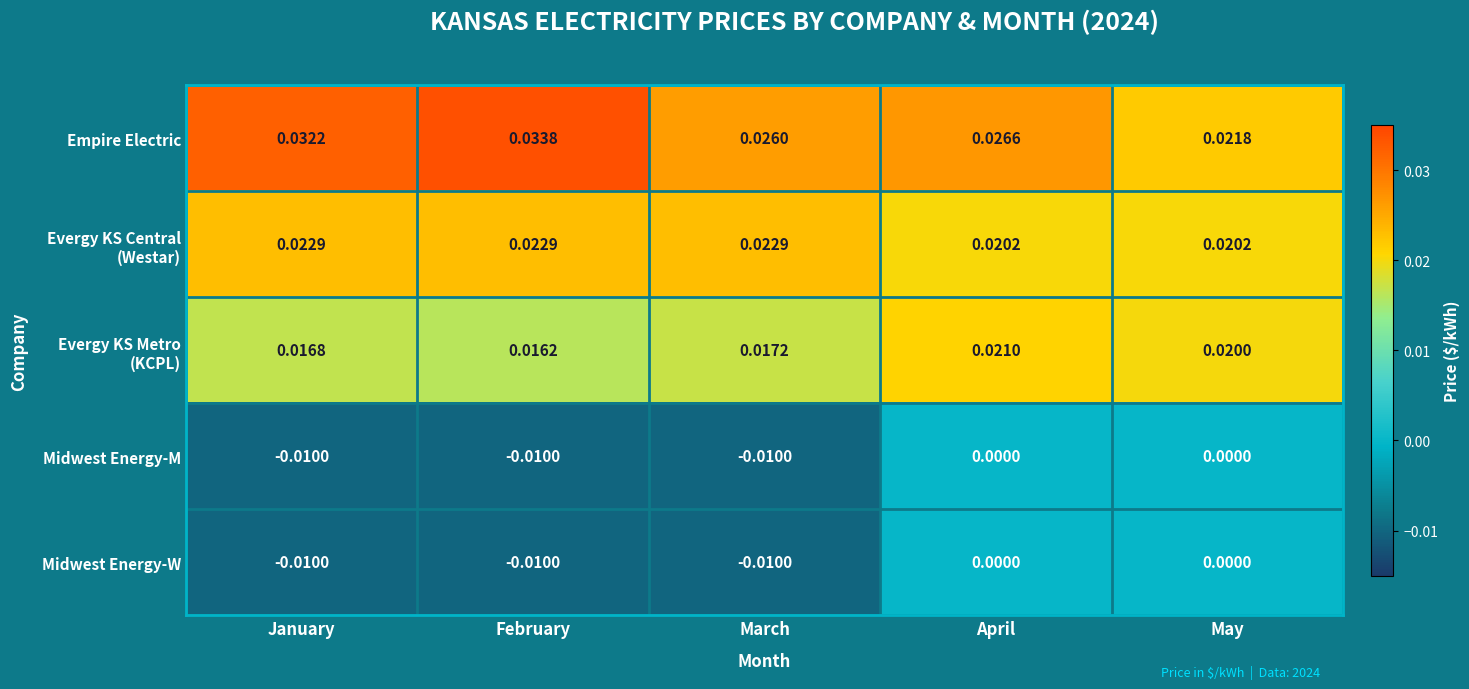

Which series has the widest spread of values?

Empire Electric